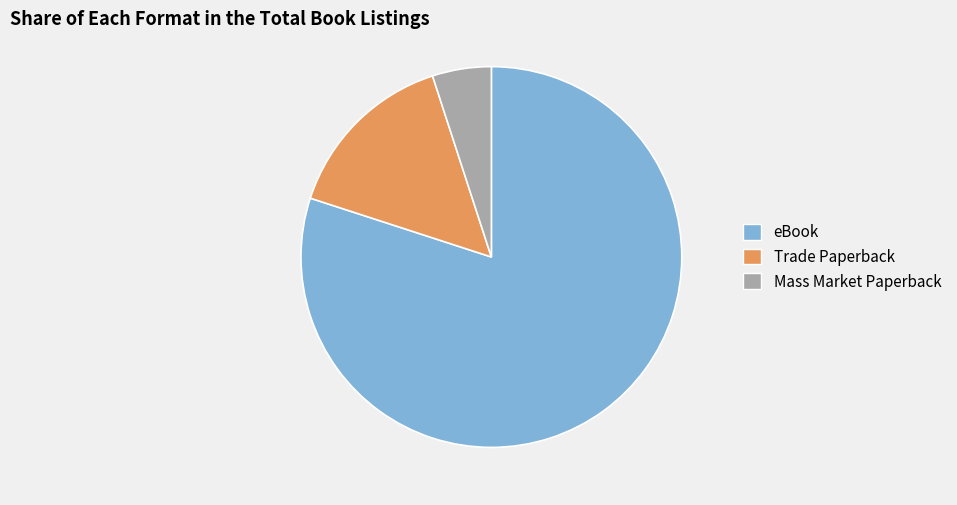

Rank the categories by value from highest to lowest.

eBook, Trade Paperback, Mass Market Paperback